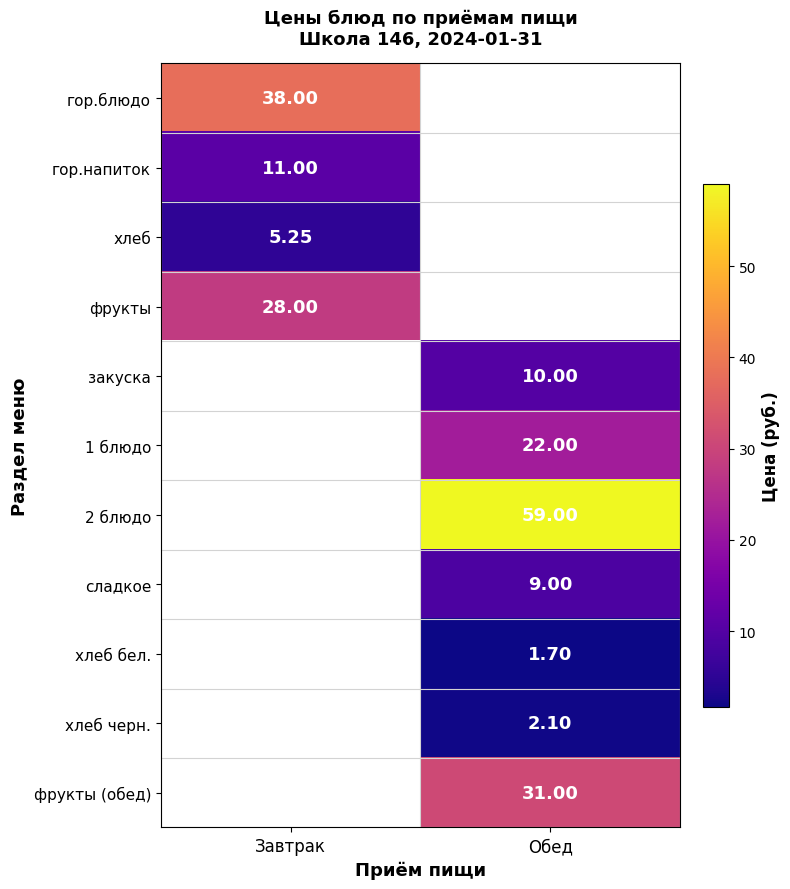

What is the smallest value displayed?

1.7